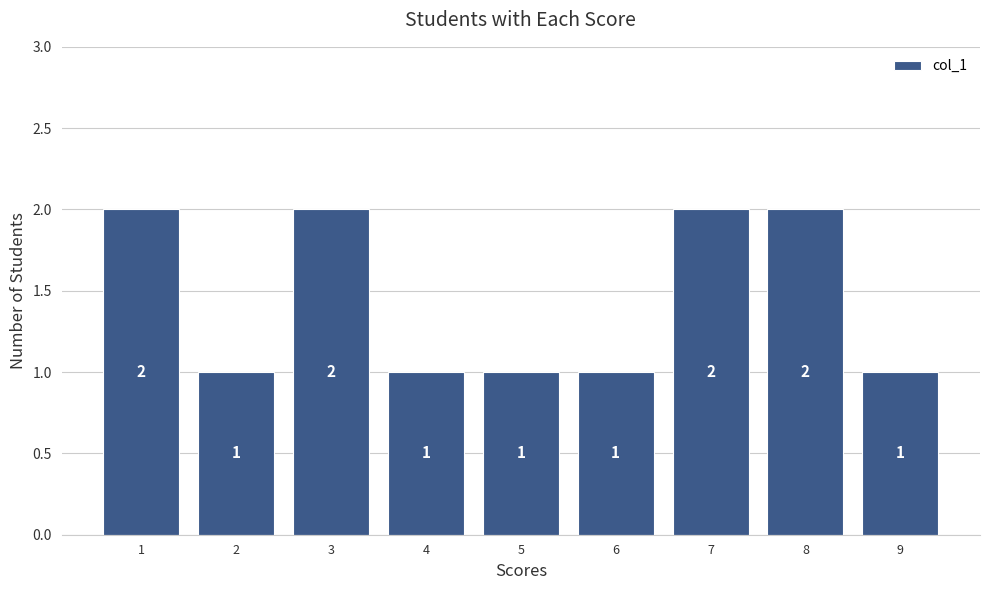

Reading right to left, list all the values displayed in this chart.

1	2	2	1	1	1	2	1	2